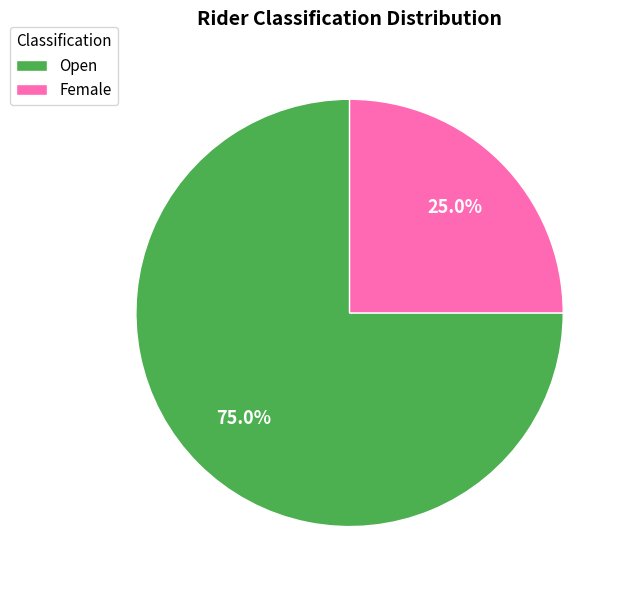

What percentage do Open and Female together represent?

100.0%